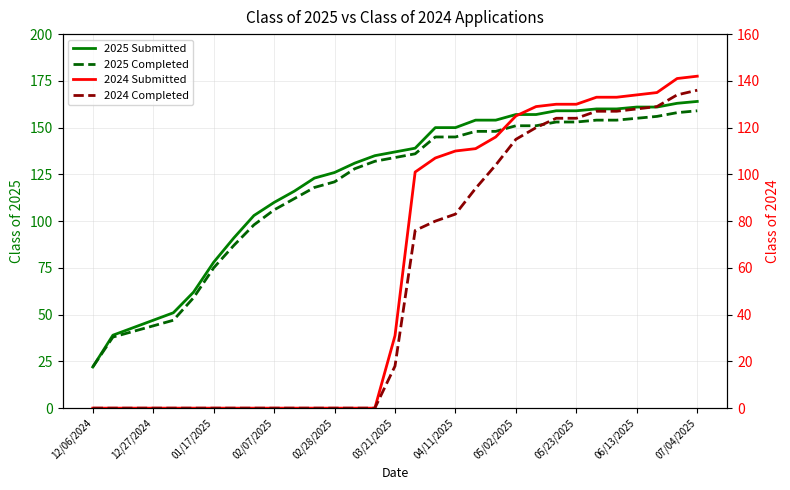

Read the 2025 Submitted value at 23, to the nearest 10.

160